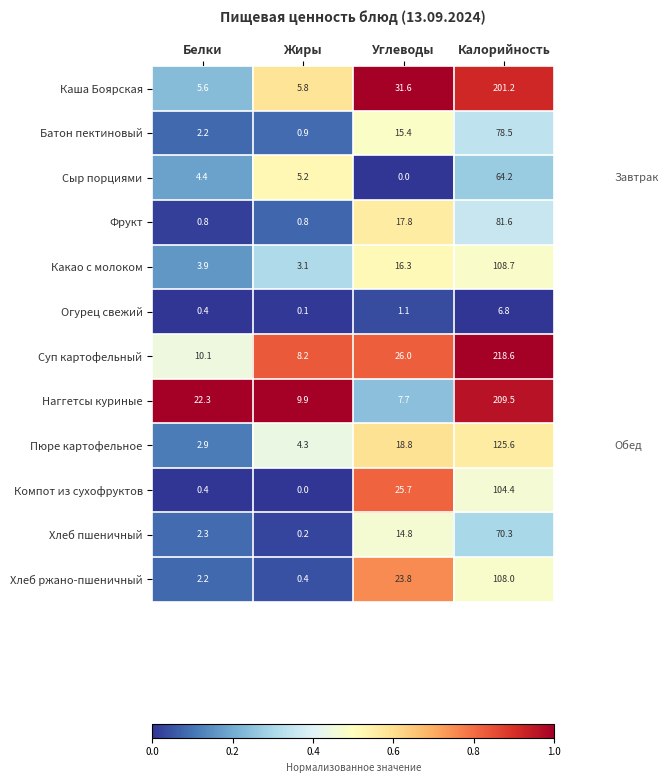

Which label corresponds to the largest value in the chart?

Калорийность